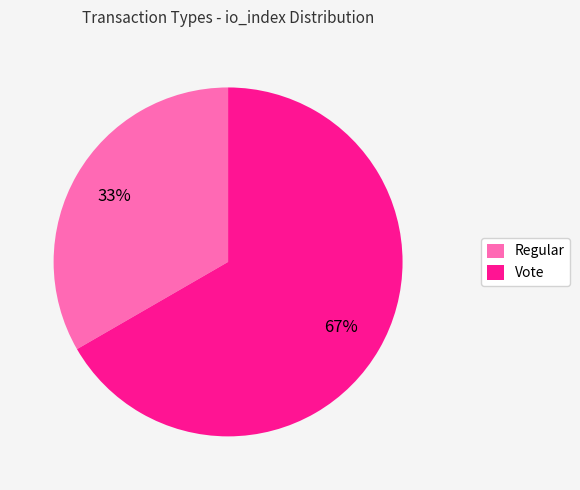

How many slices are in this pie chart?

2